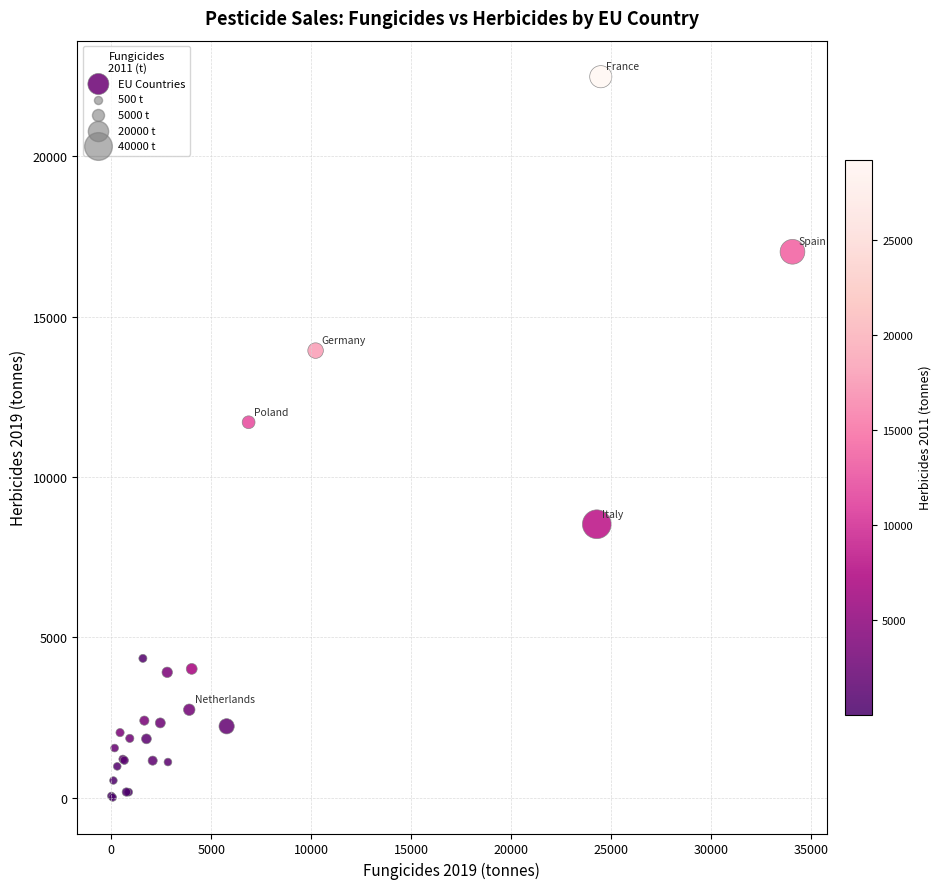

What Y value in the scatter plot is closest to 11243?

11705.4